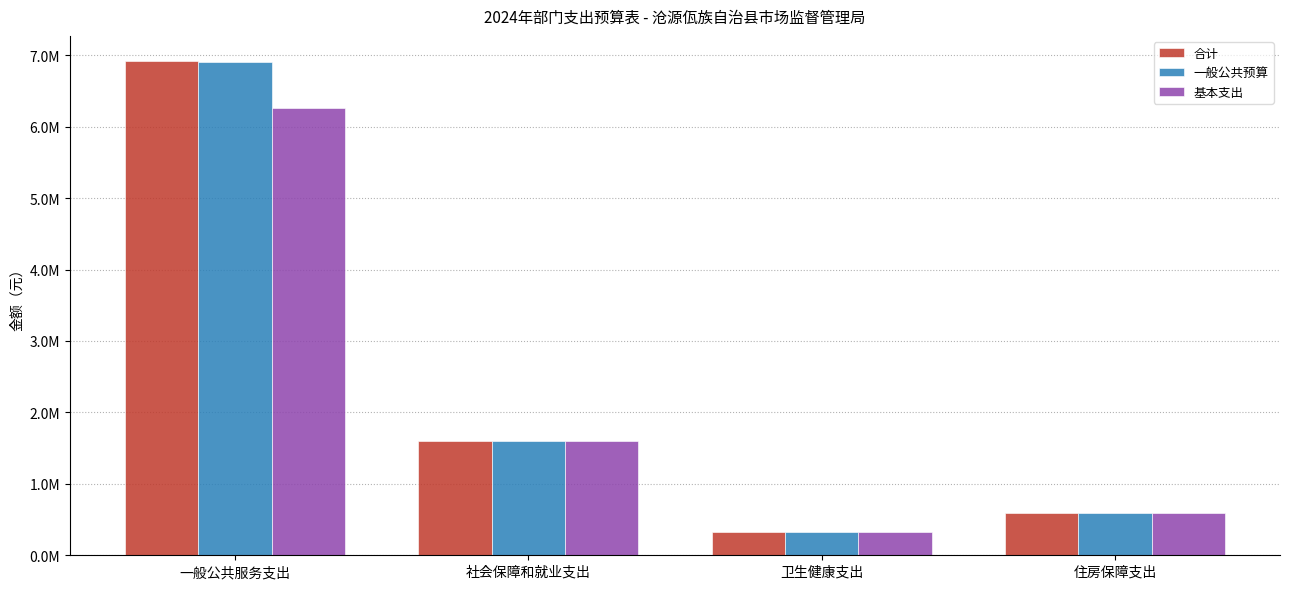

Rank the series at 卫生健康支出 from lowest to highest value.

合计, 一般公共预算, 基本支出